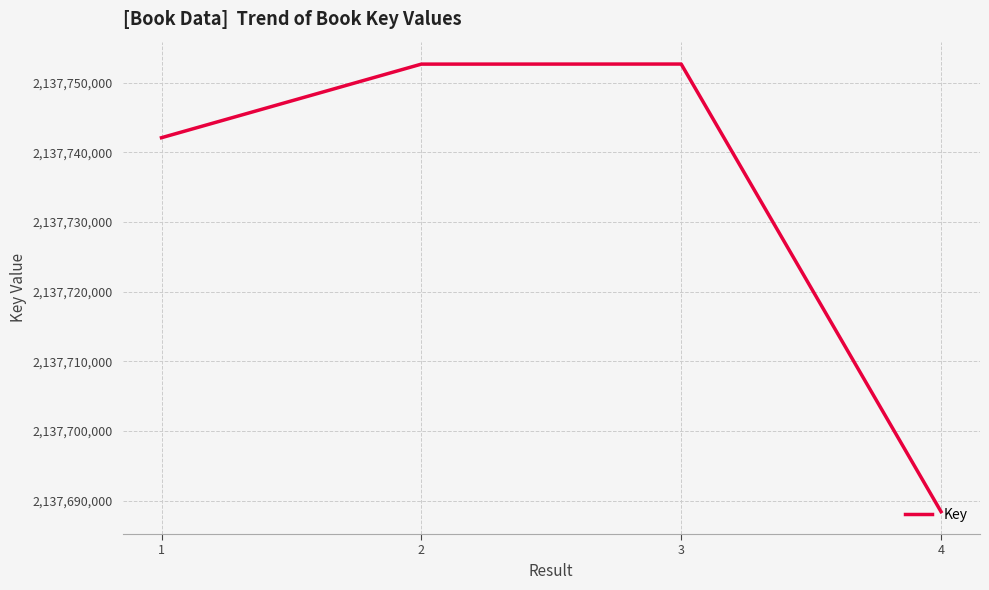

What is the difference between the values at 4 and 2?

64244